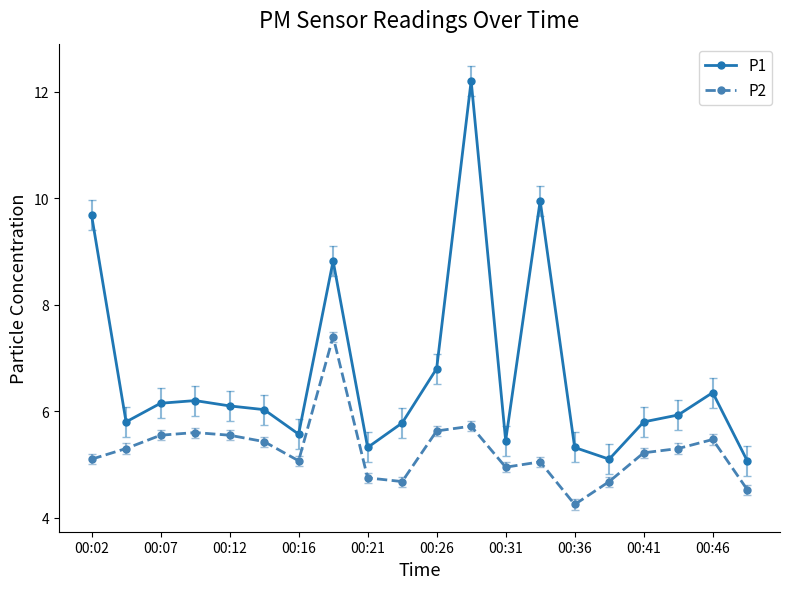

True or false: P2 and P1 cross at least once.

False